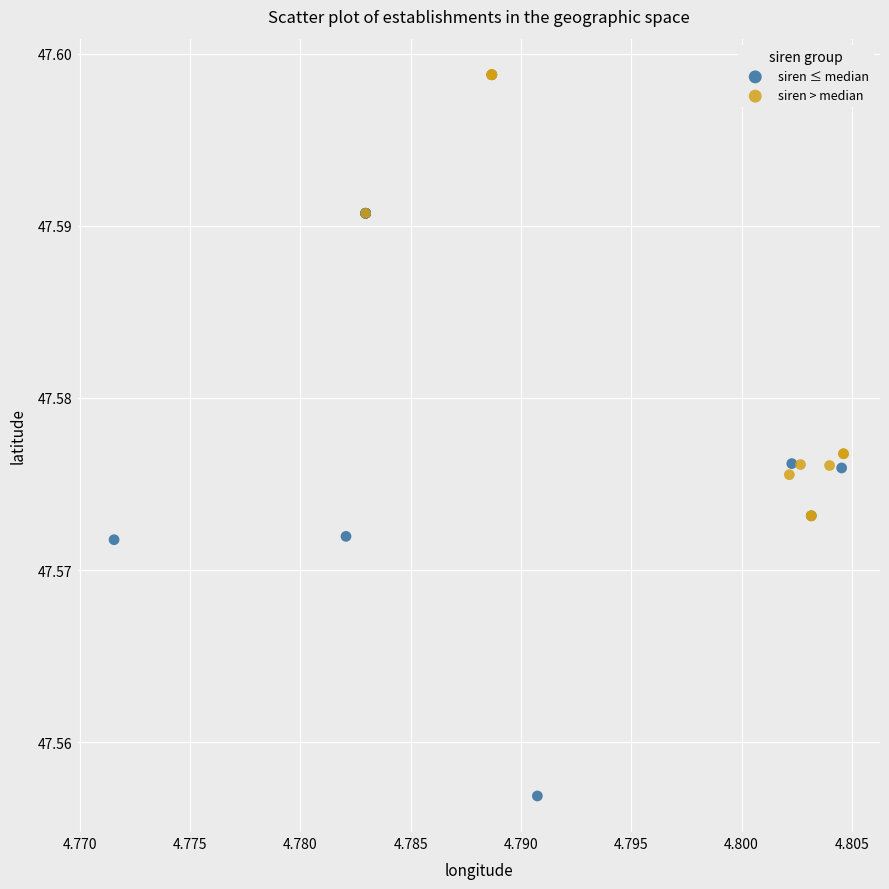

Which series has the largest Y range (max minus min)?

siren ≤ median